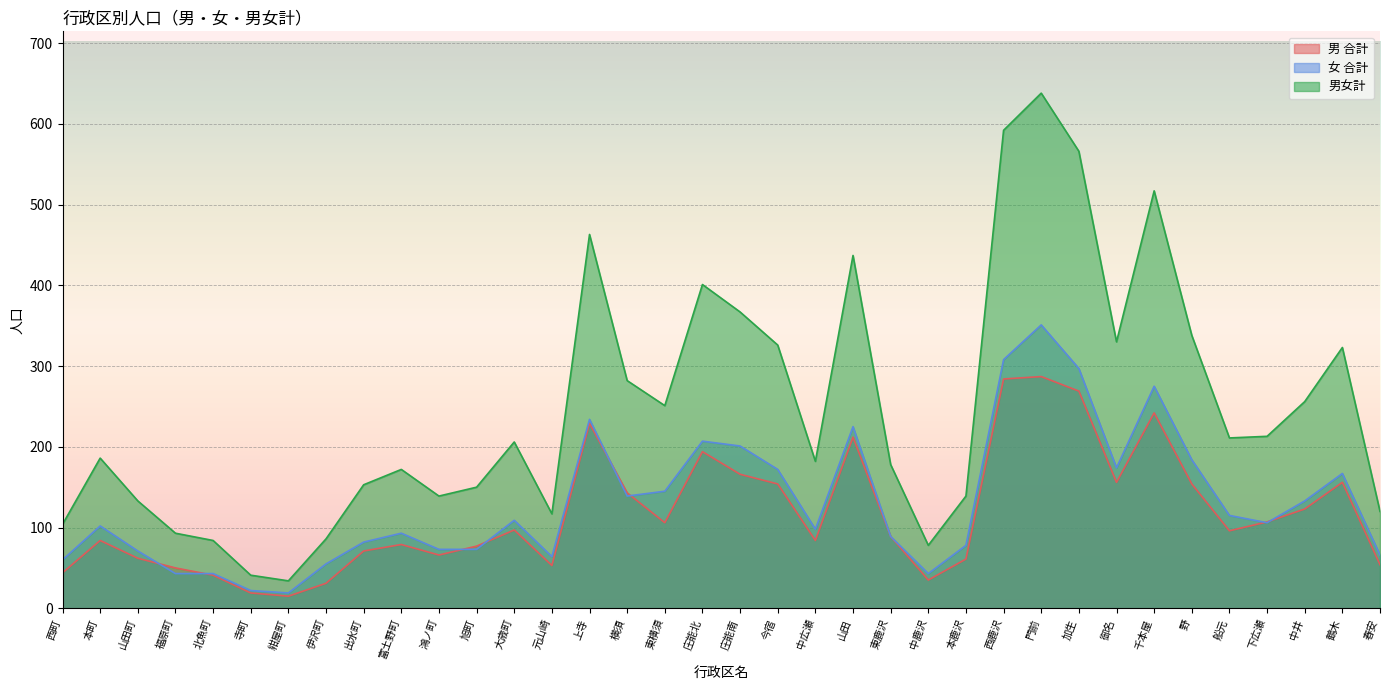

At which category is the sum across all series the highest?

門前